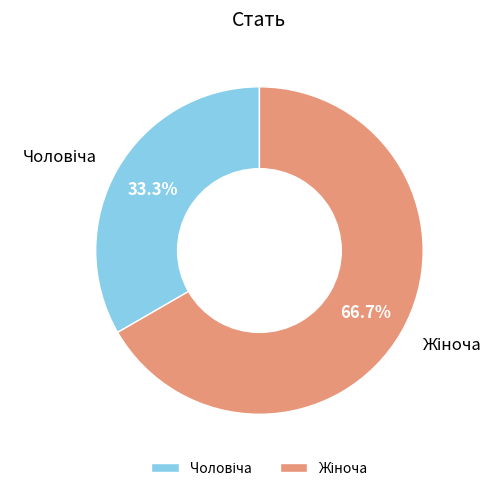

Is there a majority slice in this chart?

Yes